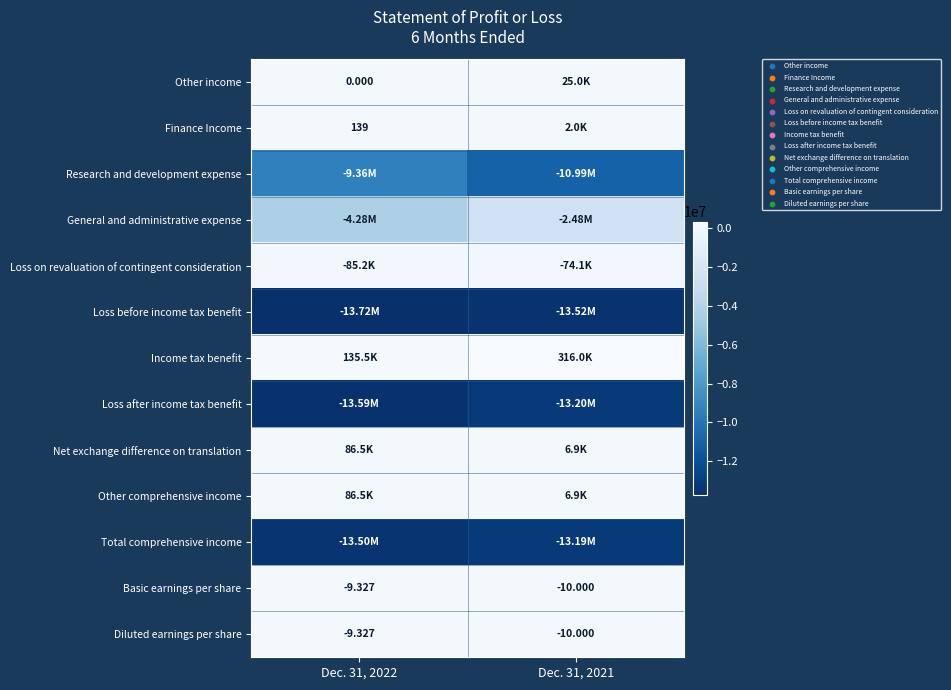

Is the value of Diluted earnings per share at Dec. 31, 2021 greater than the value of Other income at Dec. 31, 2021?

No